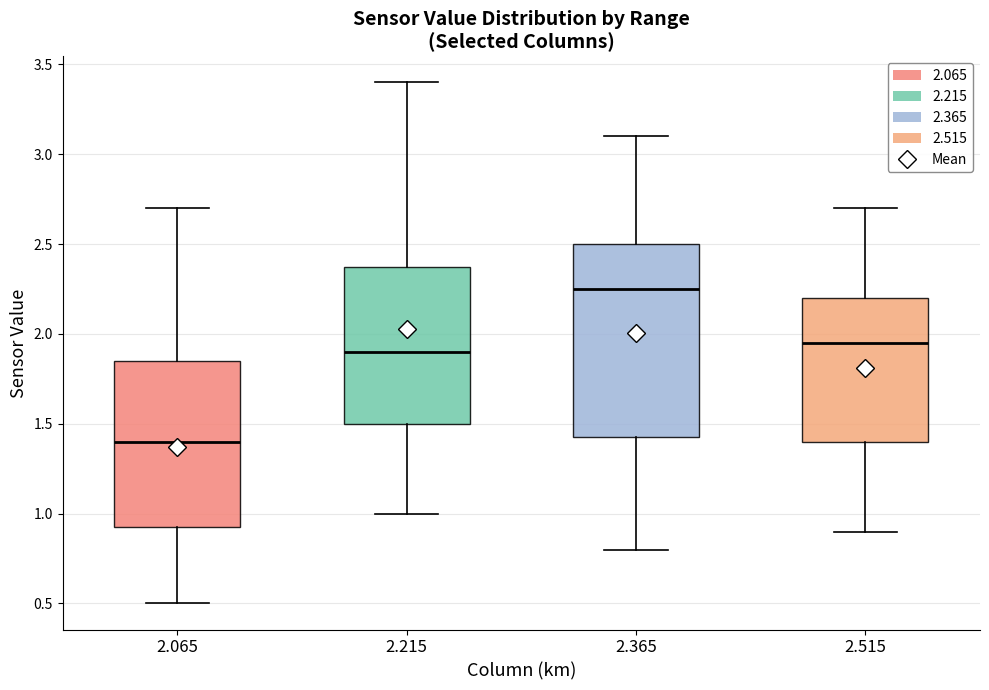

Which box has the highest median line?

2.365